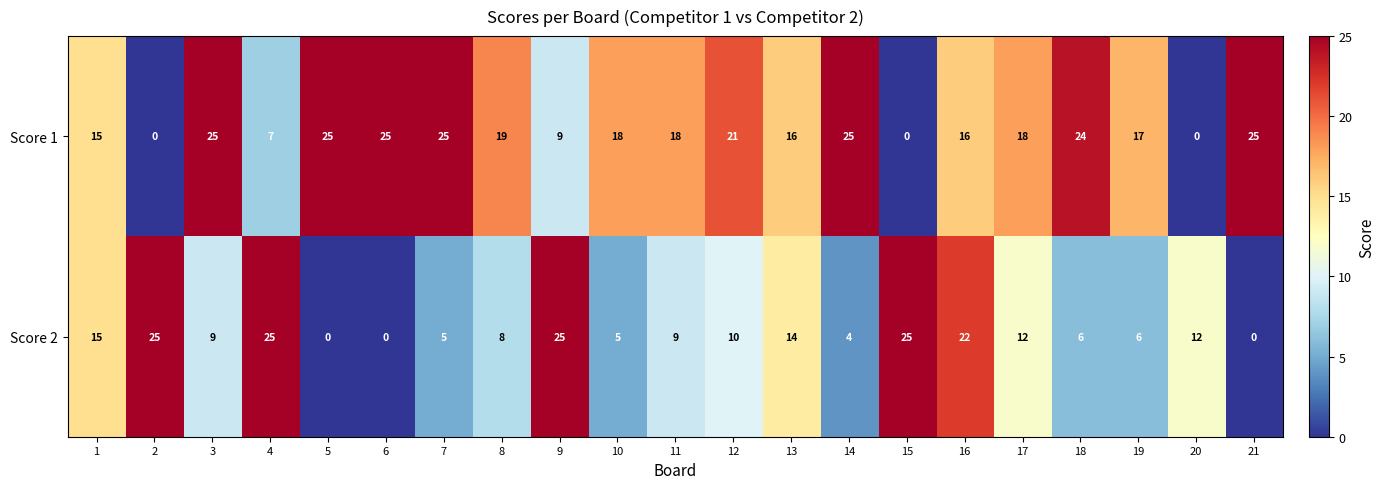

At 21, list the series in order from smallest to largest.

Score 2, Score 1